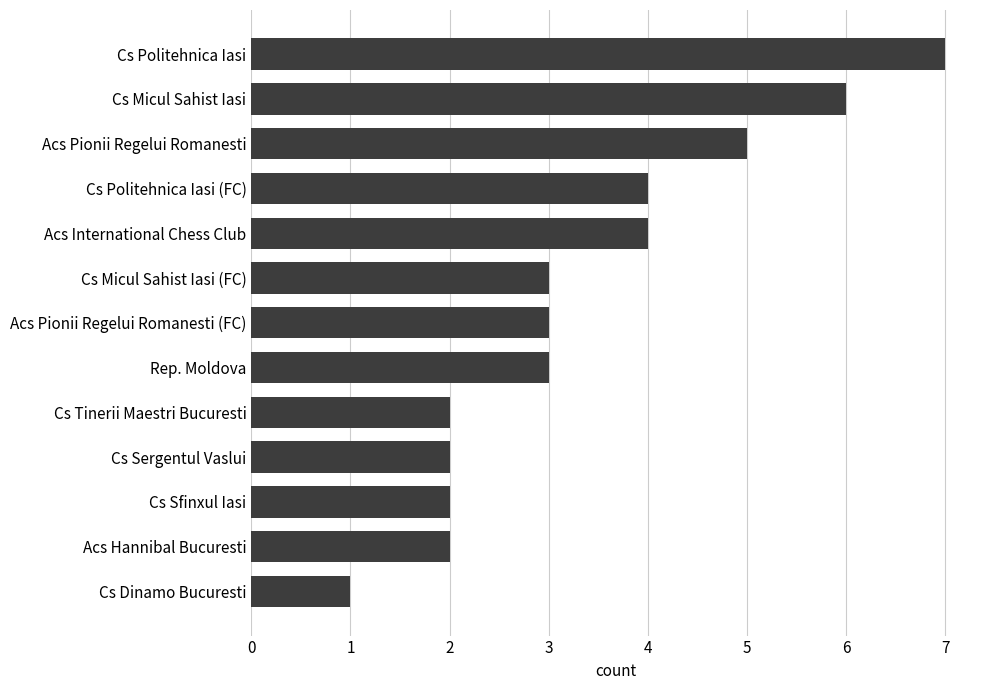

What is the sum of all values?

44